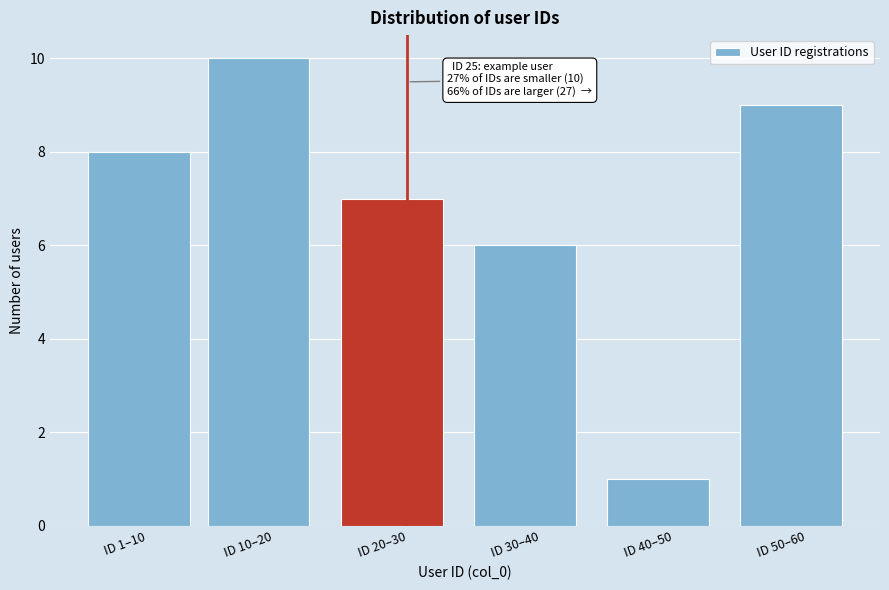

Reading right to left, what are all the values shown in this chart?

9	1	6	7	10	8